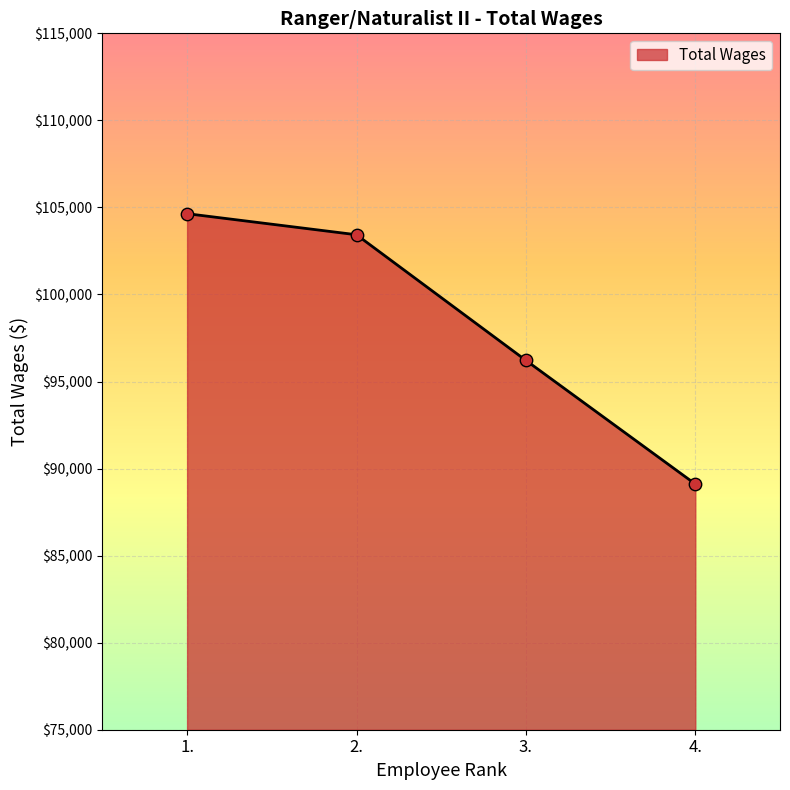

What is the change in value from 2. to 4.?

-14319